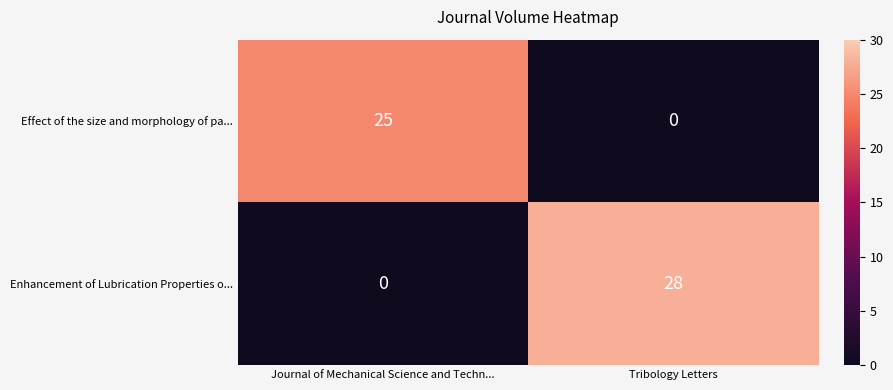

At which label is Enhancement of Lubrication Properties o... closest to 14?

Journal of Mechanical Science and Techn...